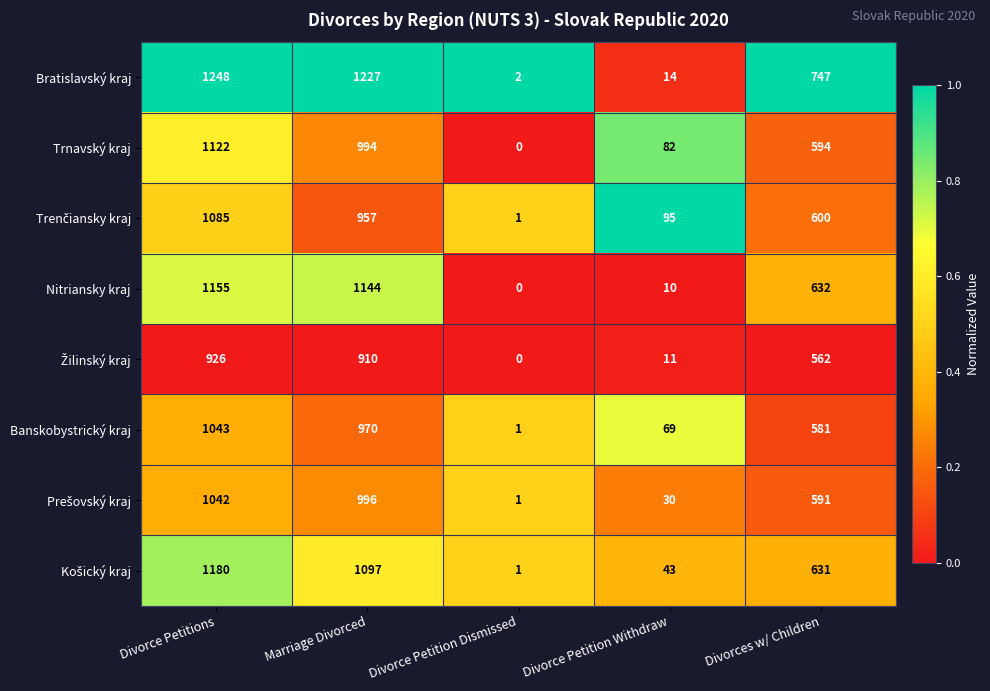

What is the total value across all series at Marriage Divorced?

8295